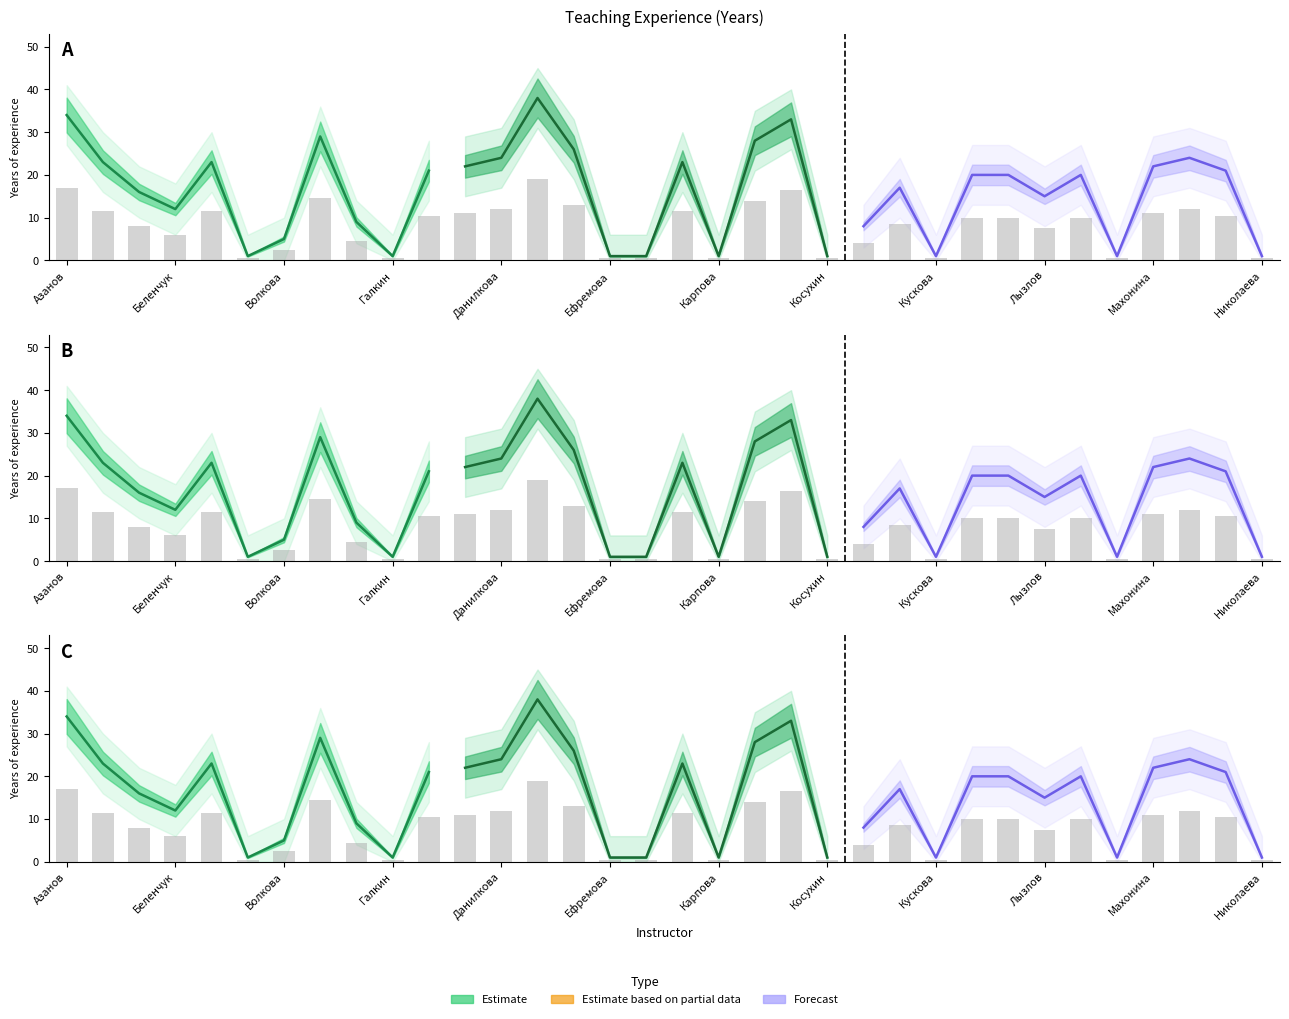

How many data points in experience_years are less than 10?

16